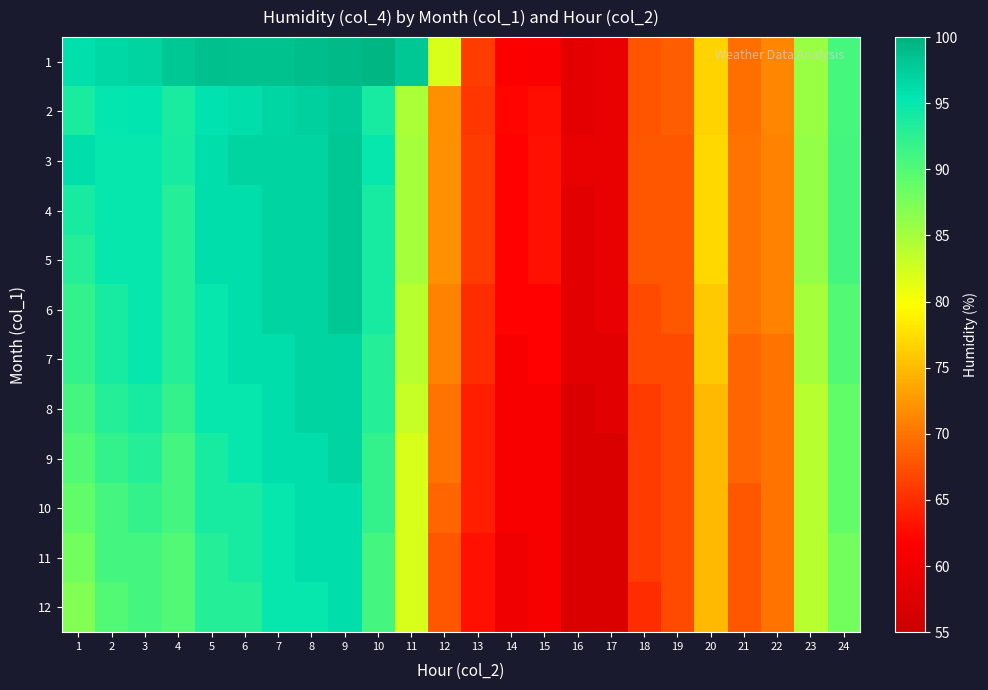

Rank the series at 11 from highest to lowest value.

1, 3, 4, 5, 2, 6, 7, 8, 9, 10, 11, 12